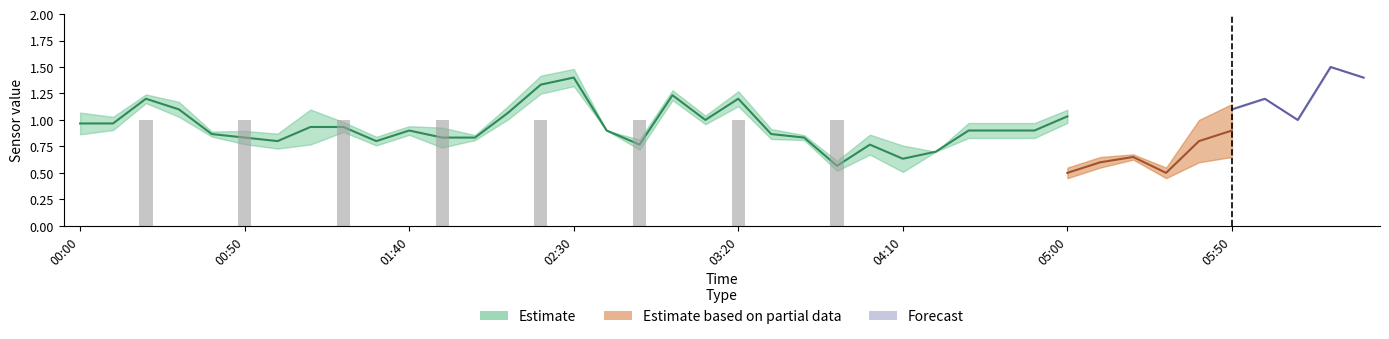

What position from the right is 2019/12/04 05:00?

10